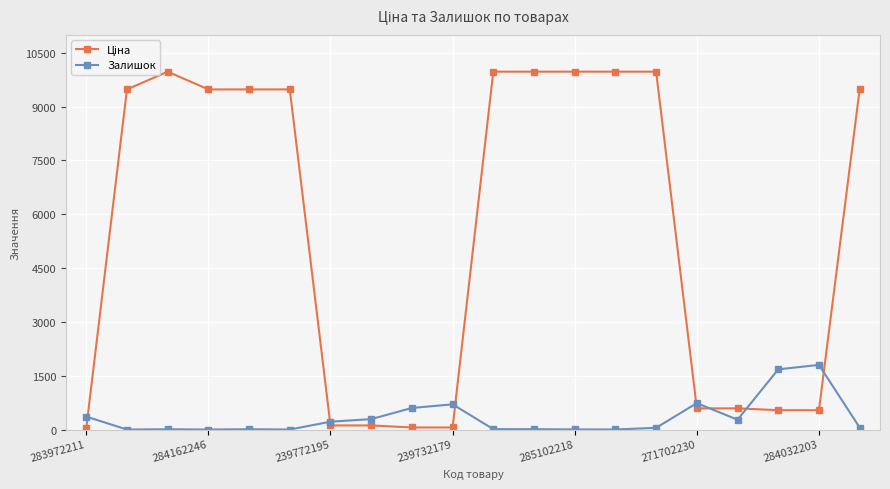

At how many categories does at least one series exceed 2883?

11